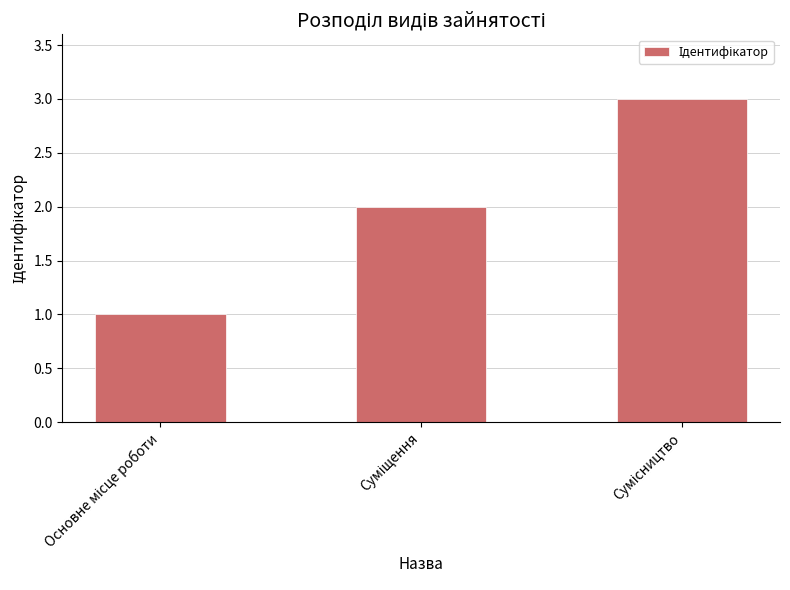

What is the difference between the second highest and minimum values?

1